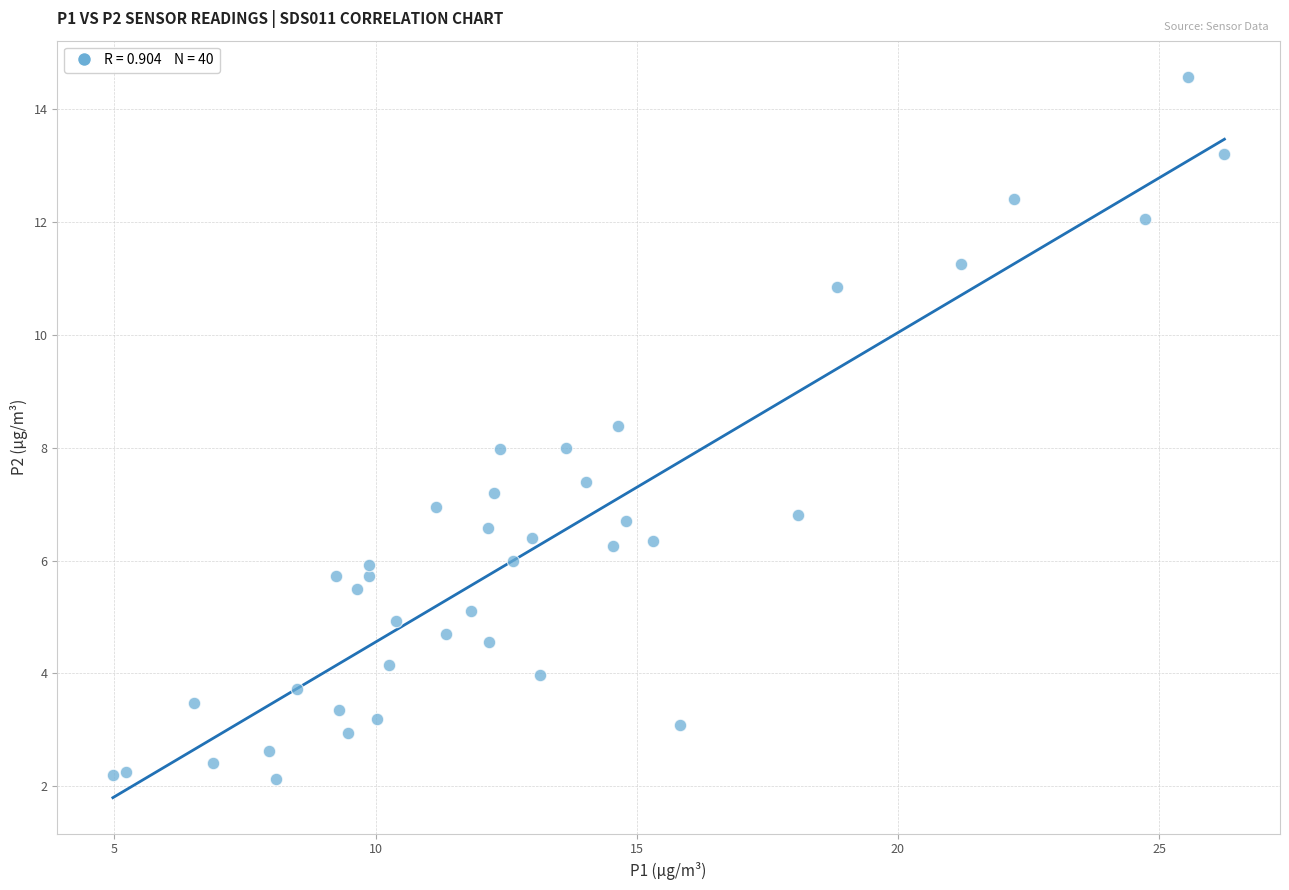

What is the range of X values (max minus min)?

21.3